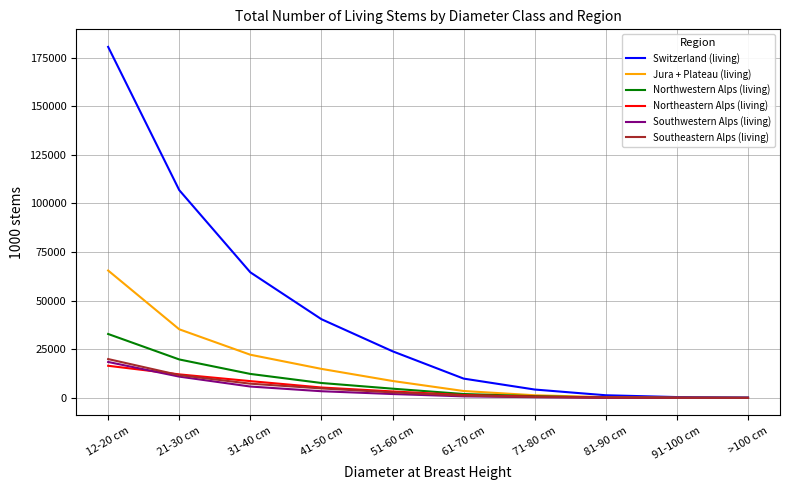

Is the value of Northwestern Alps (living) at 41-50 cm greater than the value of Northeastern Alps (living) at 12-20 cm?

No